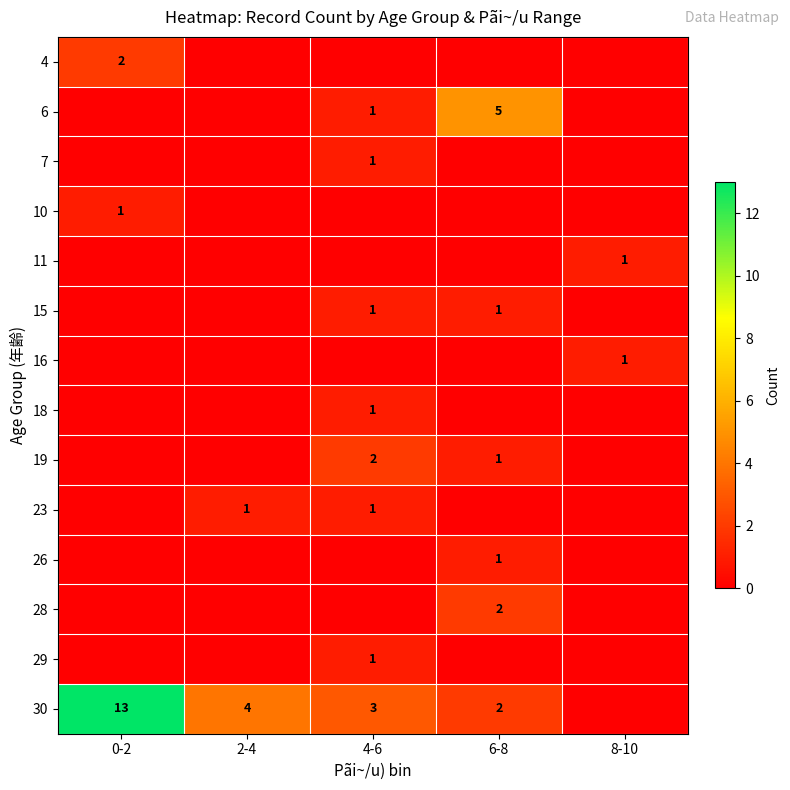

Between 4-6 and 8-10, which is larger?

4-6